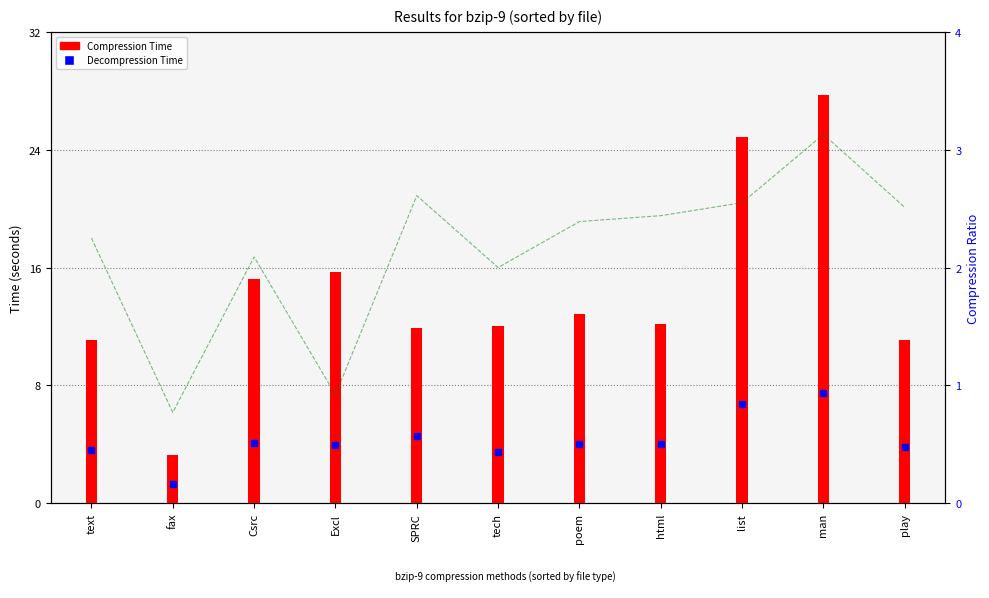

What is the total value across all series at tech?

17.5